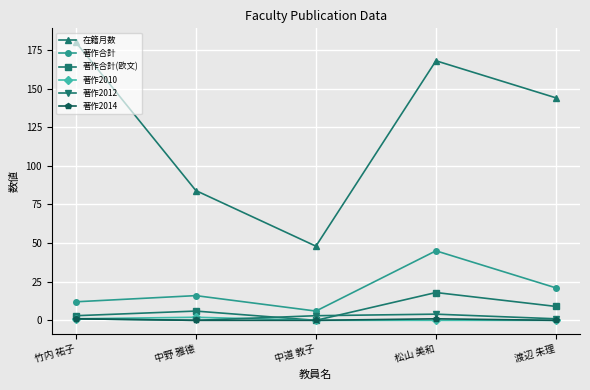

How many lines are shown in the chart?

6